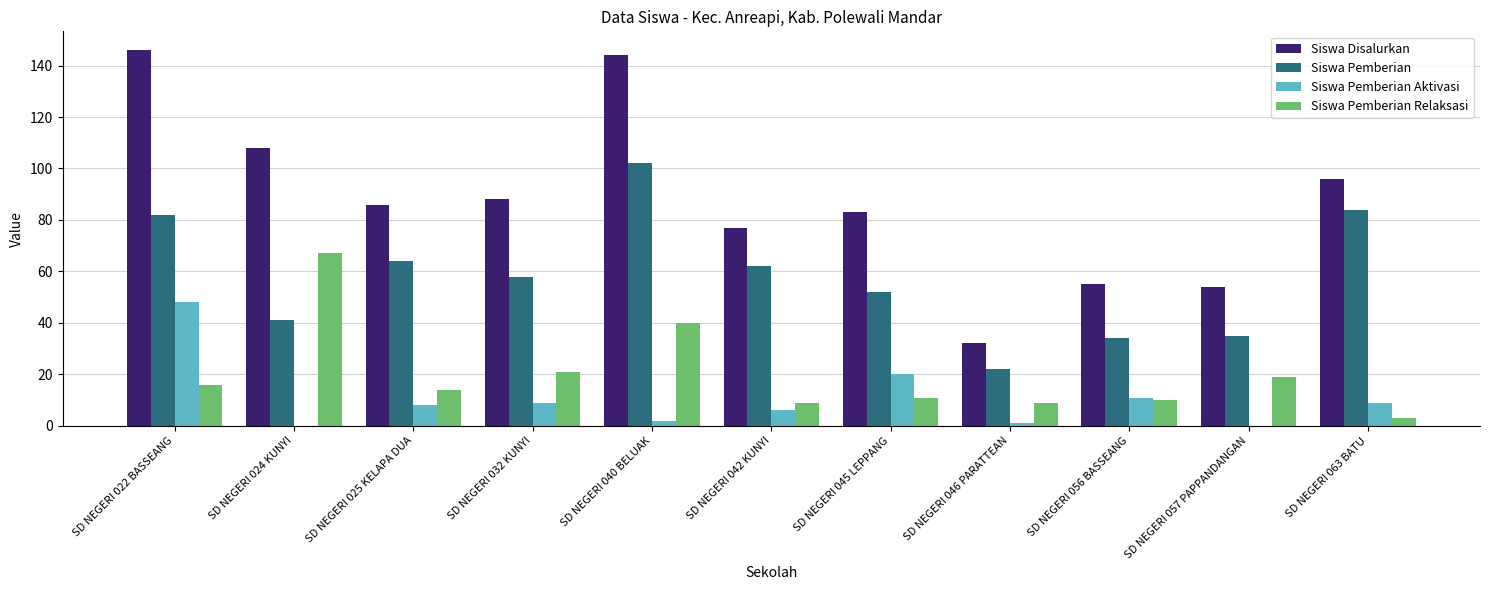

What is the total value across all series at SD NEGERI 045 LEPPANG?

166